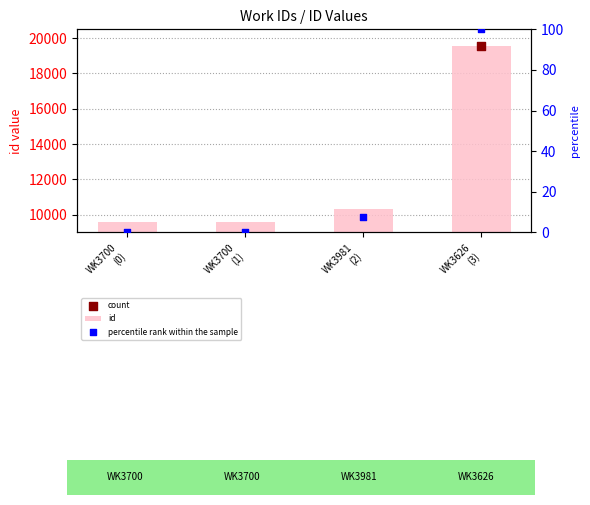

Which series has the largest total across all categories?

id